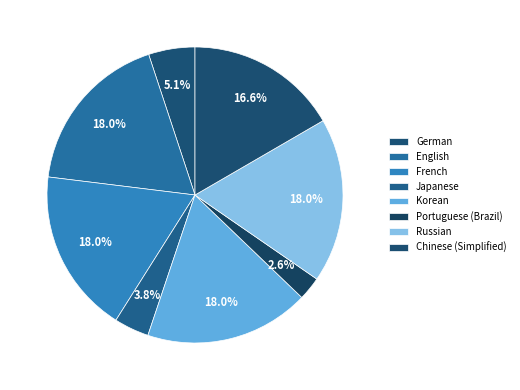

Is it true that French is 18% of the pie?

True